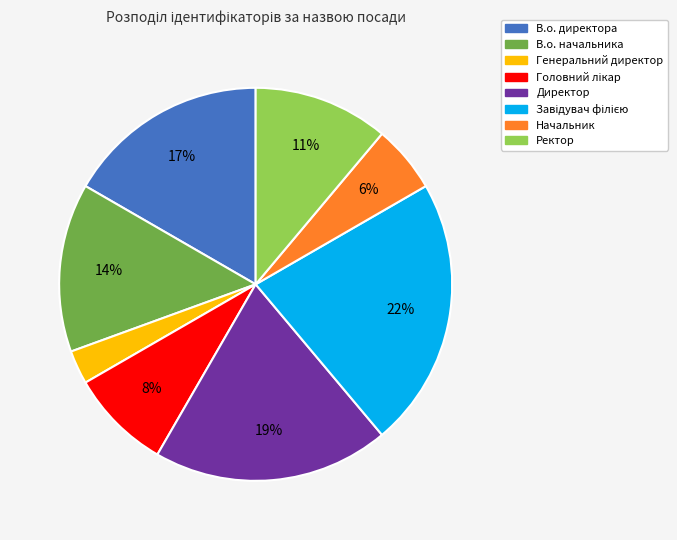

To the nearest percent, what is the average slice percentage?

12%